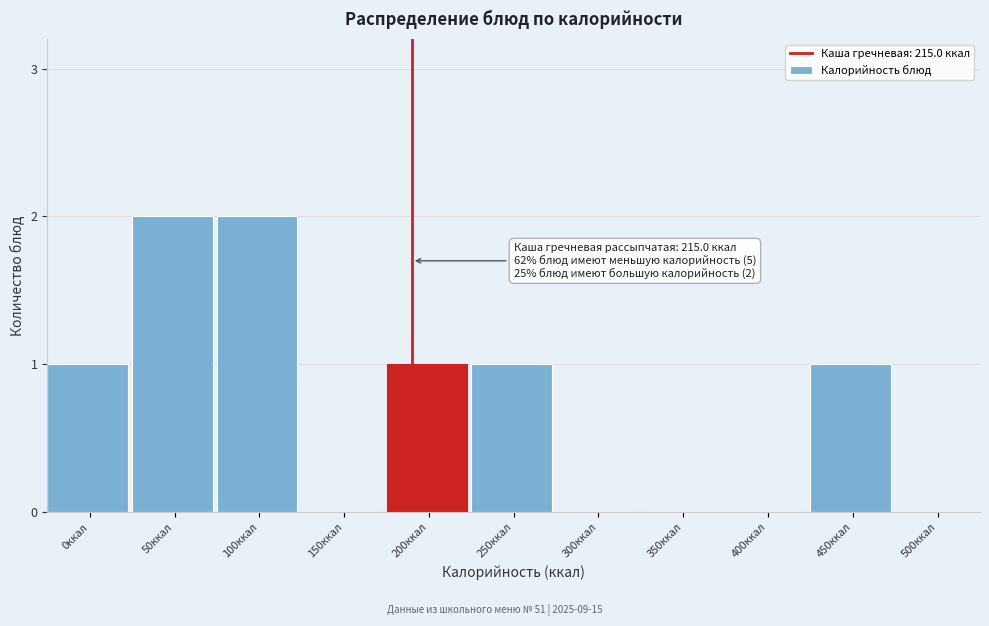

Reading left to right, transcribe all the data shown in this chart.

0ккал=1	50ккал=2	100ккал=2	150ккал=0	200ккал=1	250ккал=1	300ккал=0	350ккал=0	400ккал=0	450ккал=1	500ккал=0